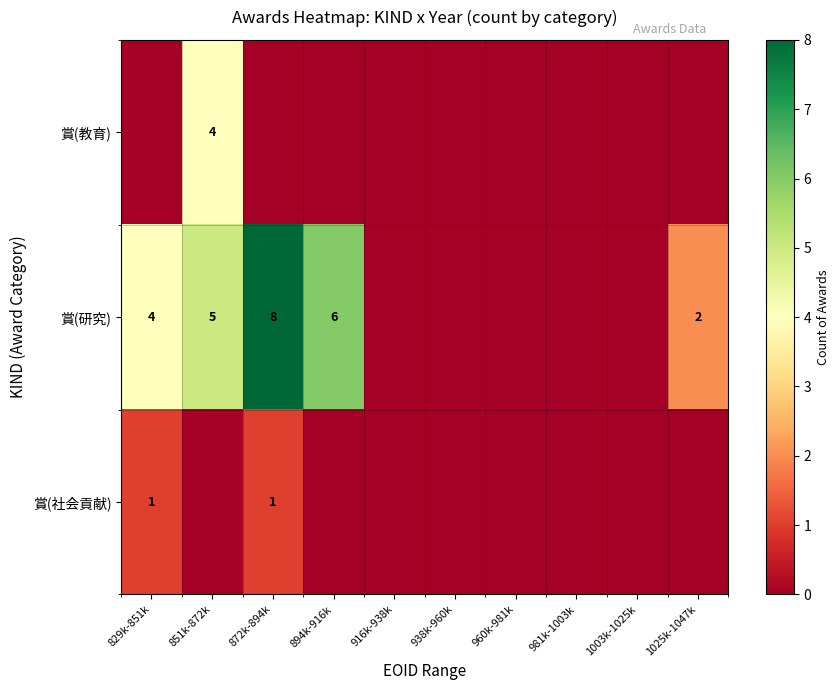

The value of 賞(研究) at 829k-851k is 4. True or false?

True